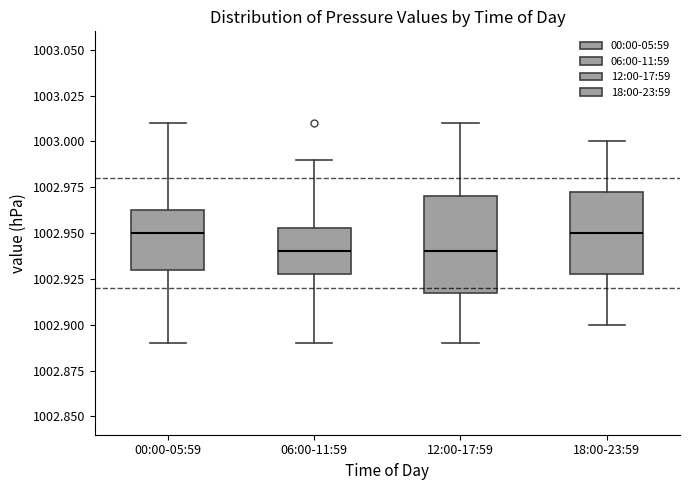

Reading left to right, read every box against the y-axis: the position of its median line, the range the box covers, and the ends of its whiskers. The values are not printed on the chart, so give them approximately, as read against the axis.

00:00-05:59: median 1002.950, box 1002.930 to 1002.965, whiskers 1002.890 to 1003.010
06:00-11:59: median 1002.940, box 1002.930 to 1002.955, whiskers 1002.890 to 1002.990
12:00-17:59: median 1002.940, box 1002.920 to 1002.970, whiskers 1002.890 to 1003.010
18:00-23:59: median 1002.950, box 1002.930 to 1002.975, whiskers 1002.900 to 1003.000